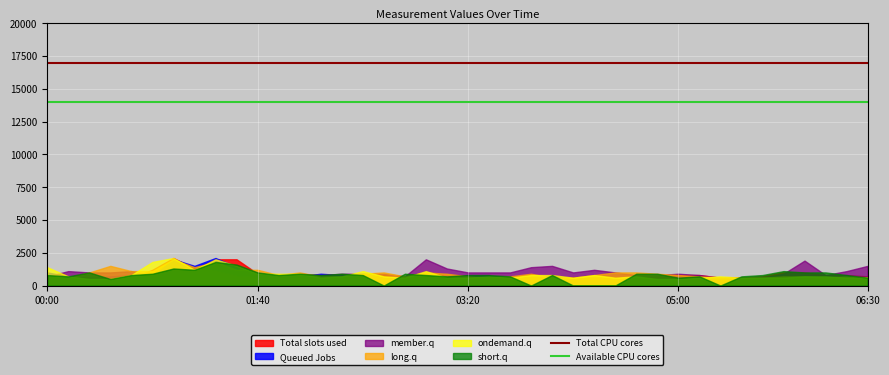

Which category has the lowest value in the Available CPU cores series?

00:00